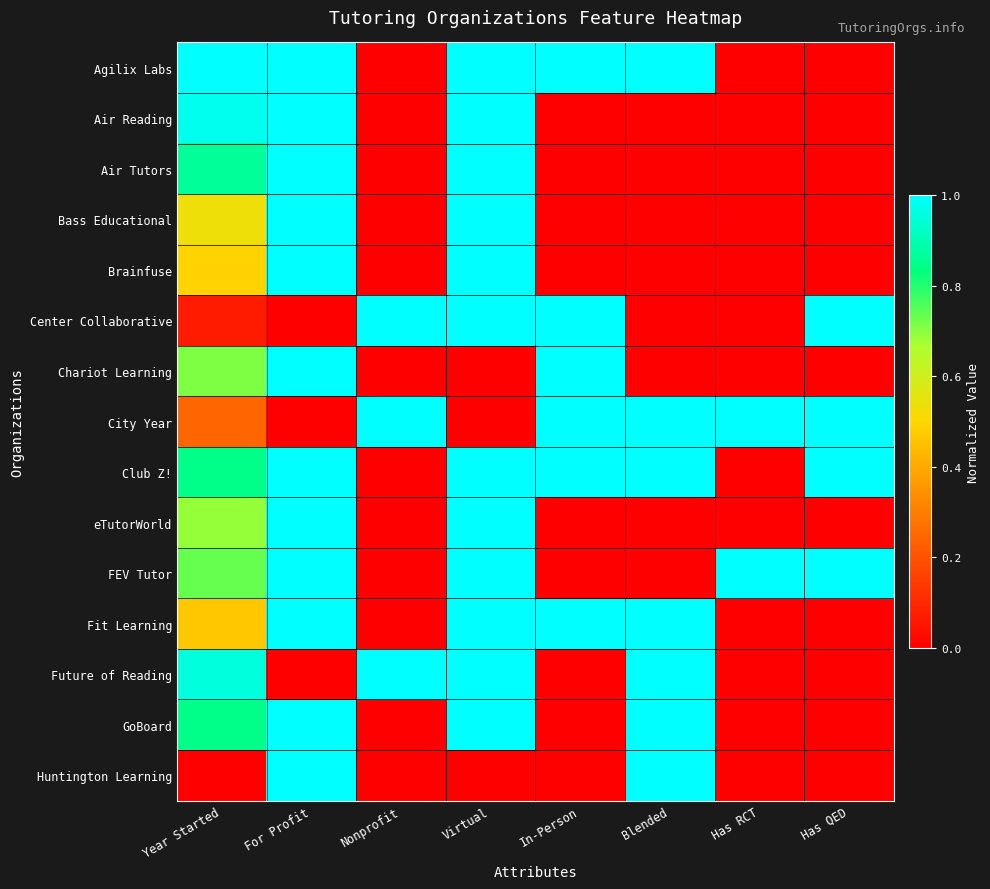

Between Year Started and For Profit, which series saw the biggest shift?

Huntington Learning